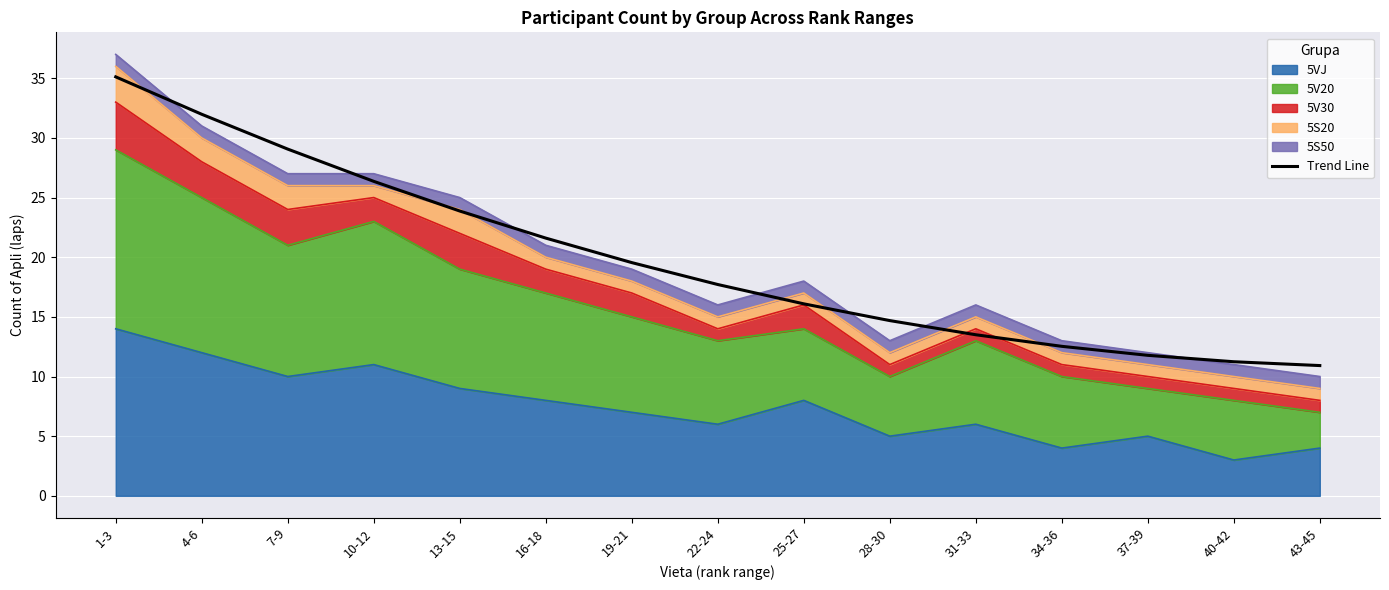

What is the difference between the maximum and second lowest values?

23.9